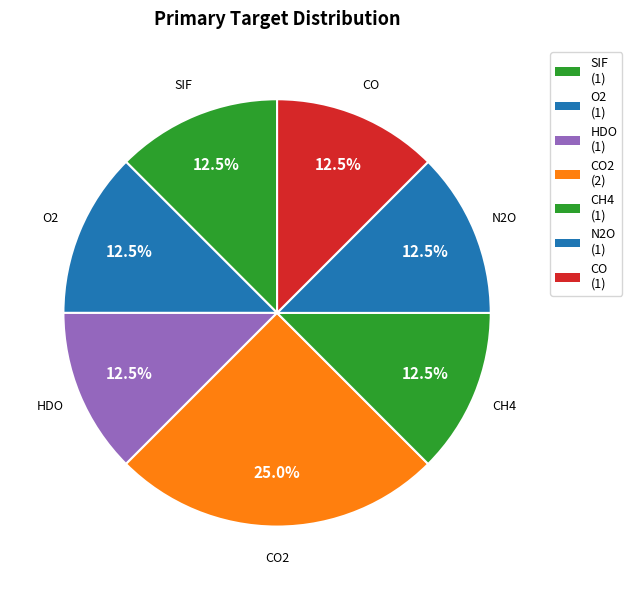

To the nearest percent, what is the difference between the largest and smallest slice percentages?

12%